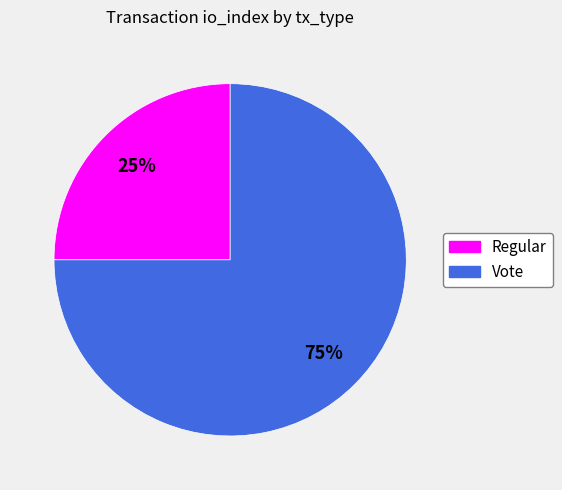

Which category accounts for the majority?

Vote